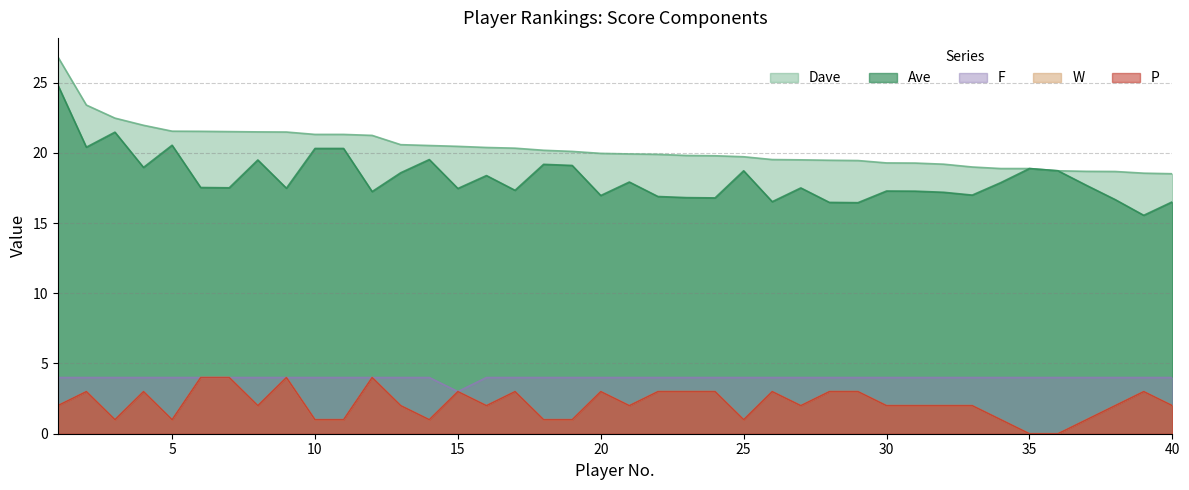

The Dave series shows 27.9 at 23. True or false?

False